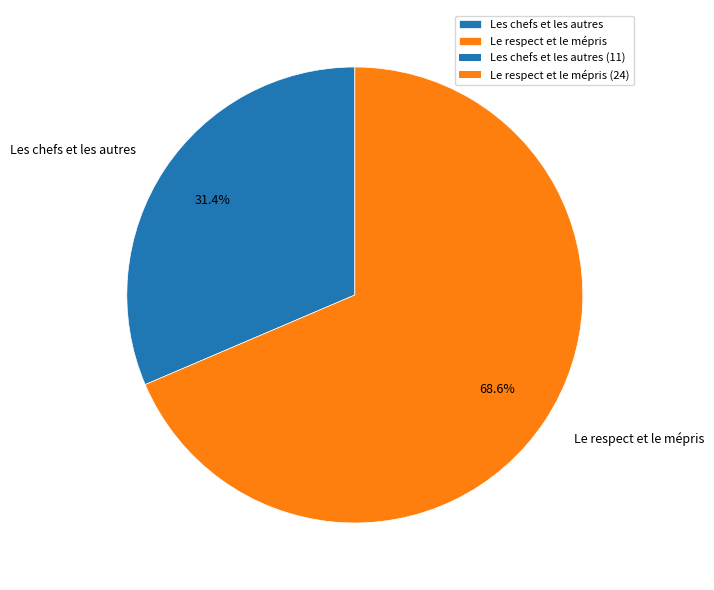

What is the majority slice?

Le respect et le mépris